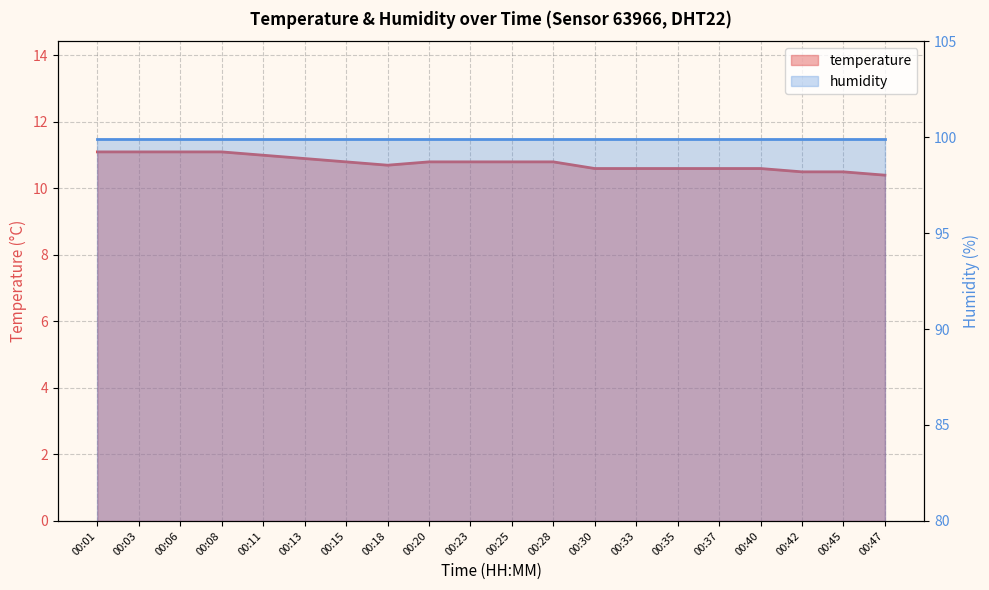

Reading left to right, extract all data points from this chart.

11.1	11.1	11.1	11.1	11.0	10.9	10.8	10.7	10.8	10.8	10.8	10.8	10.6	10.6	10.6	10.6	10.6	10.5	10.5	10.4